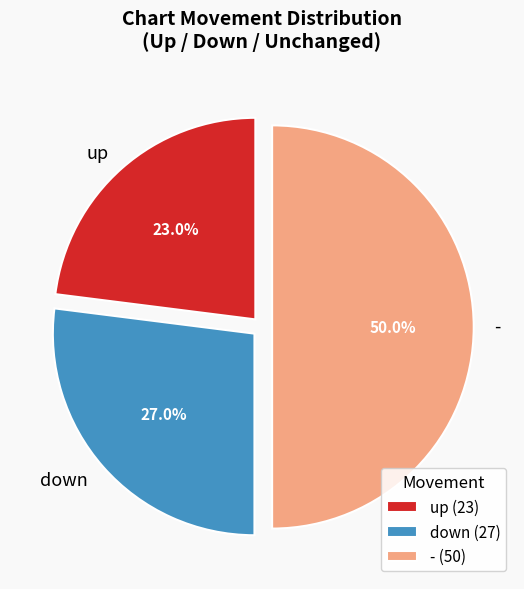

Which slice is the largest?

-